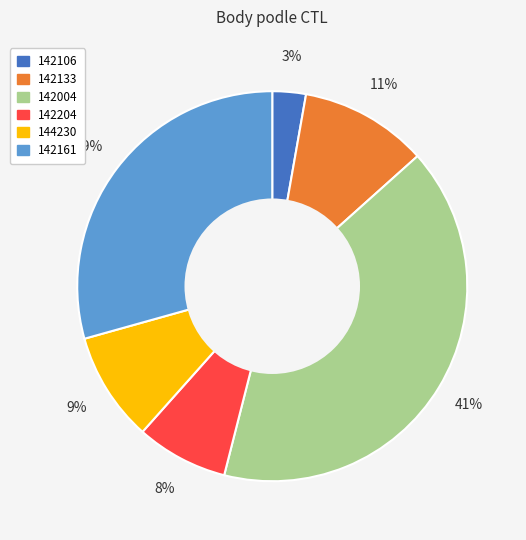

Is there any slice that represents more than half of the pie?

No